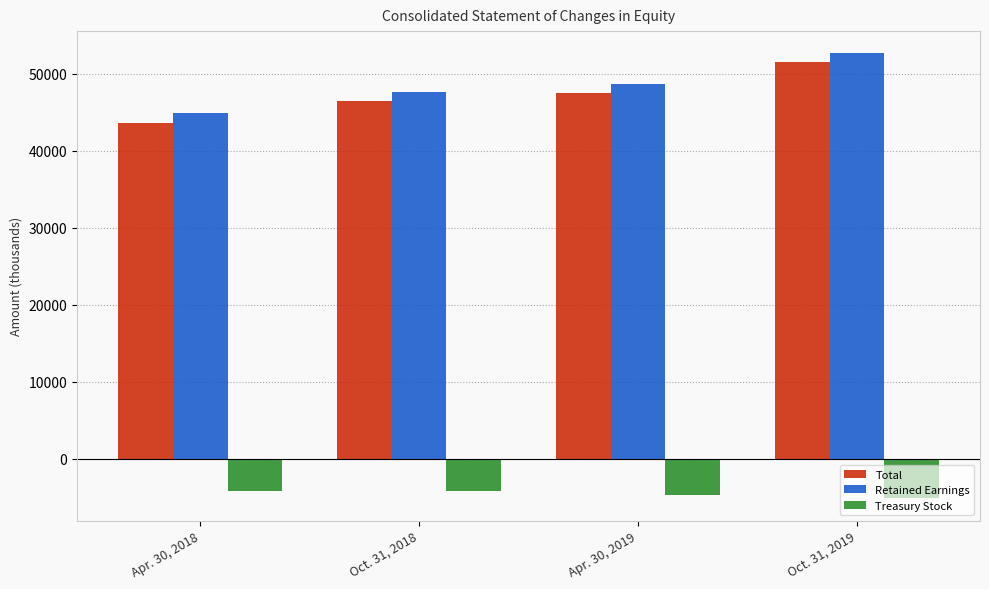

Which series has the largest range (max minus min)?

Total